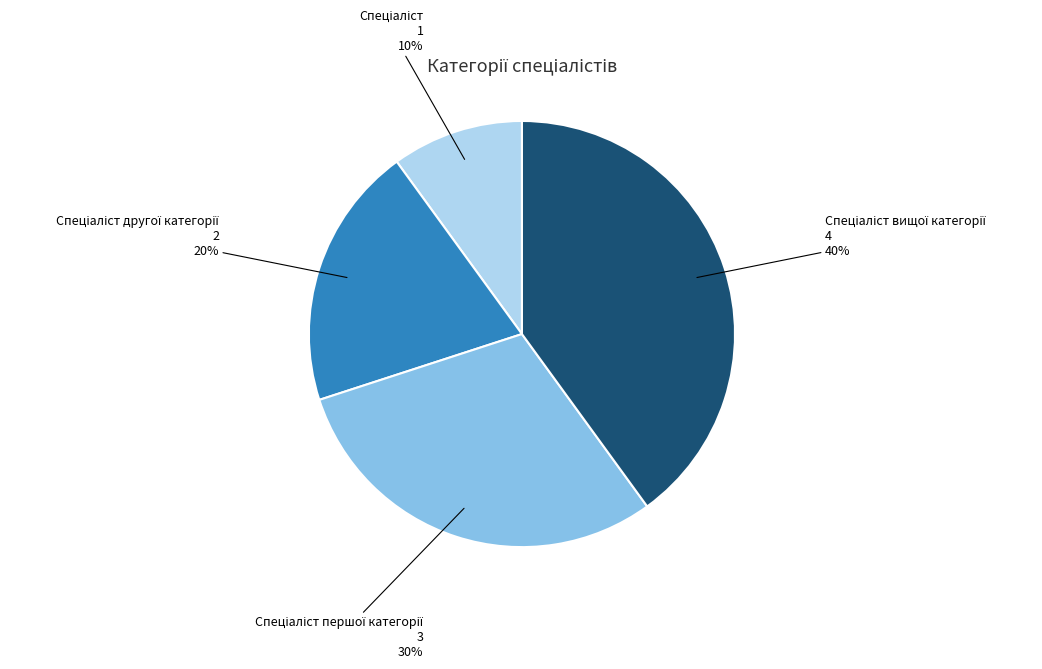

Is there a majority slice in this chart?

No